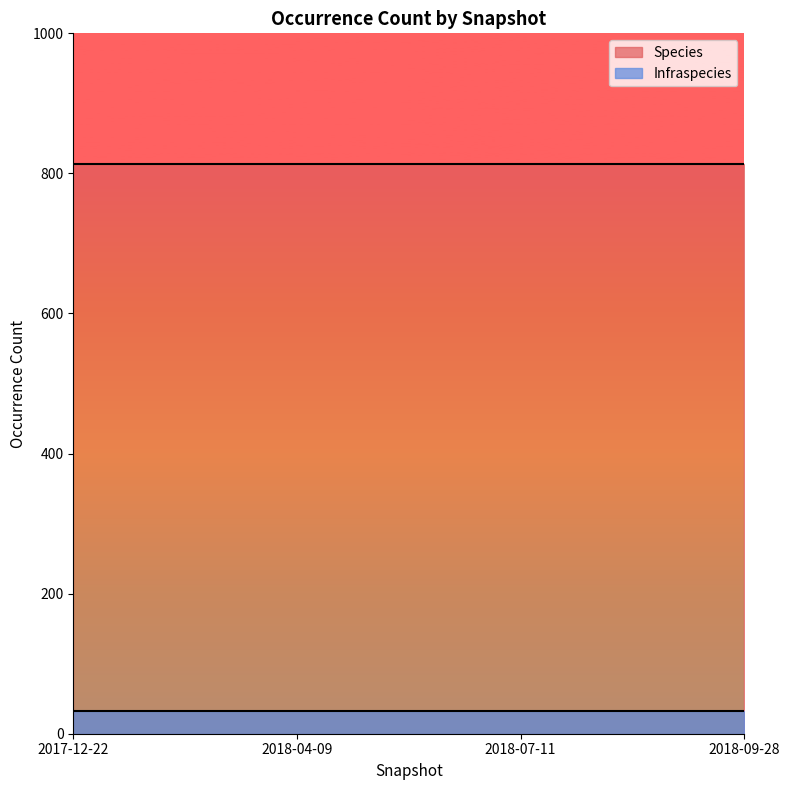

What position from the right is 2018-07-11?

2